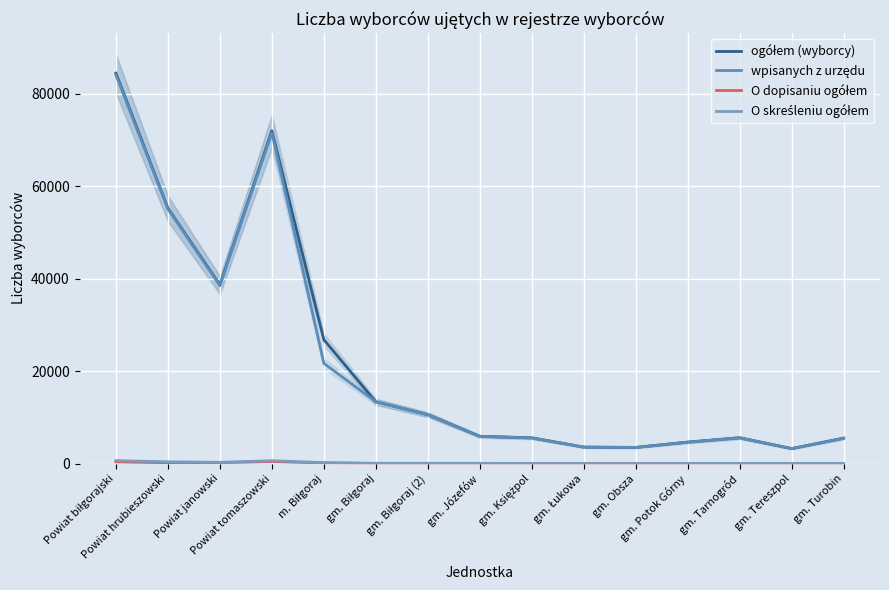

Which category has the highest value across all series?

Powiat biłgorajski